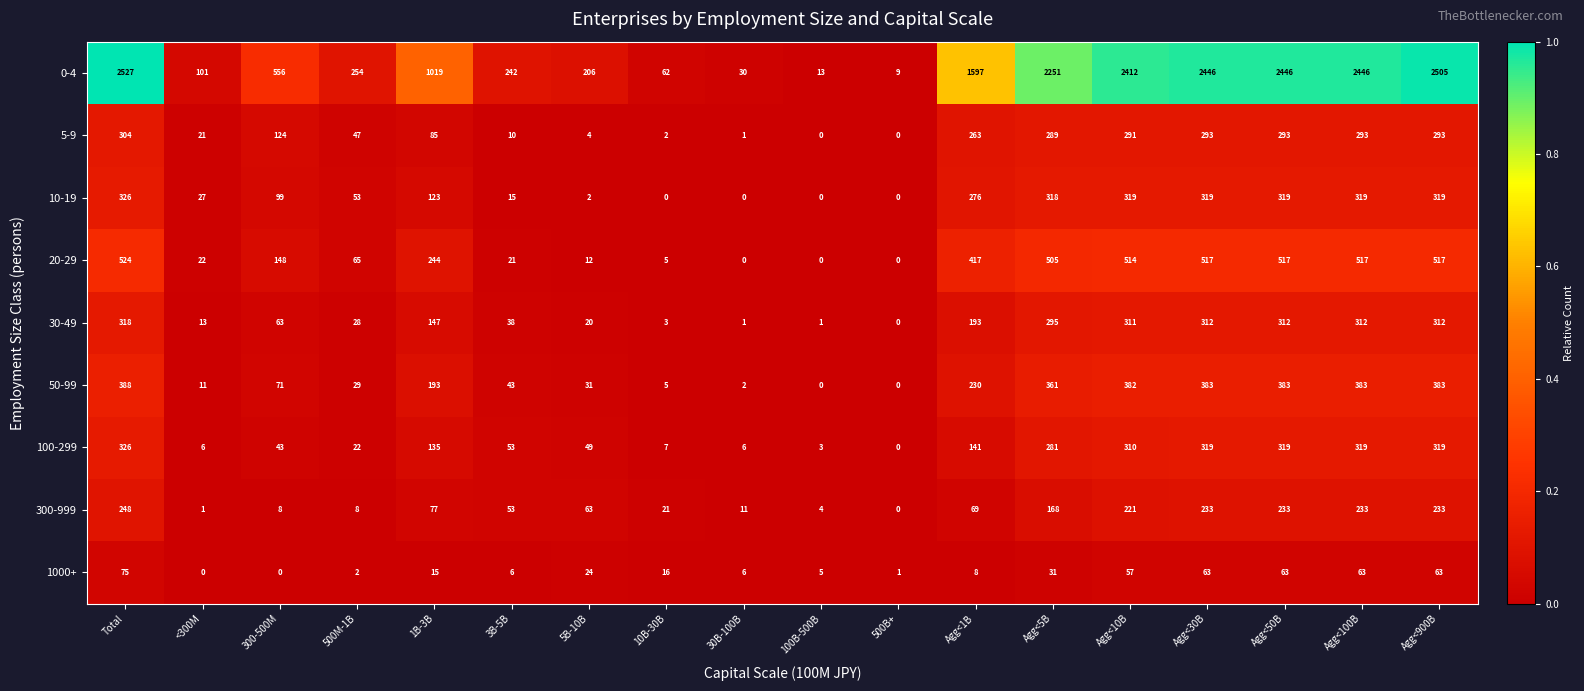

At which label does 5-9 reach its peak?

Total